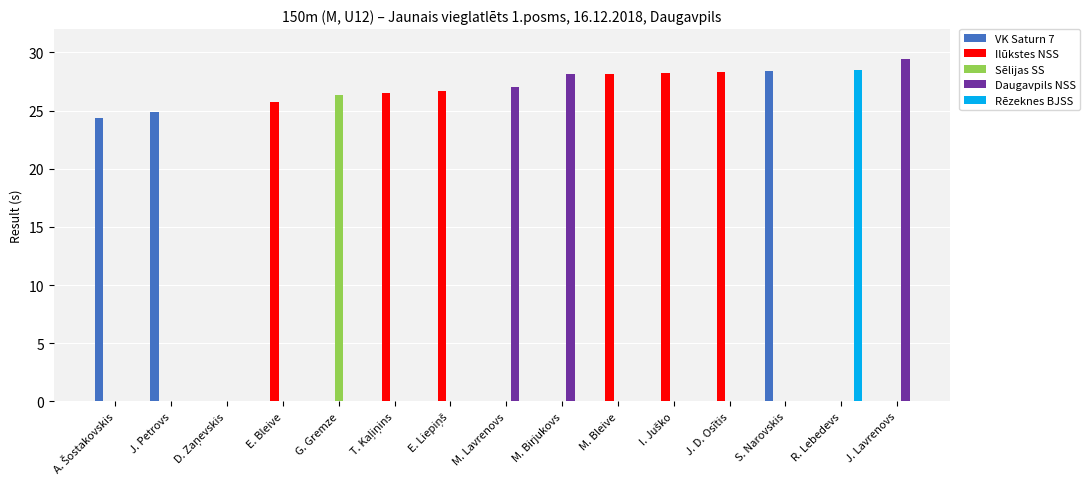

How many bars are there in each group?

5